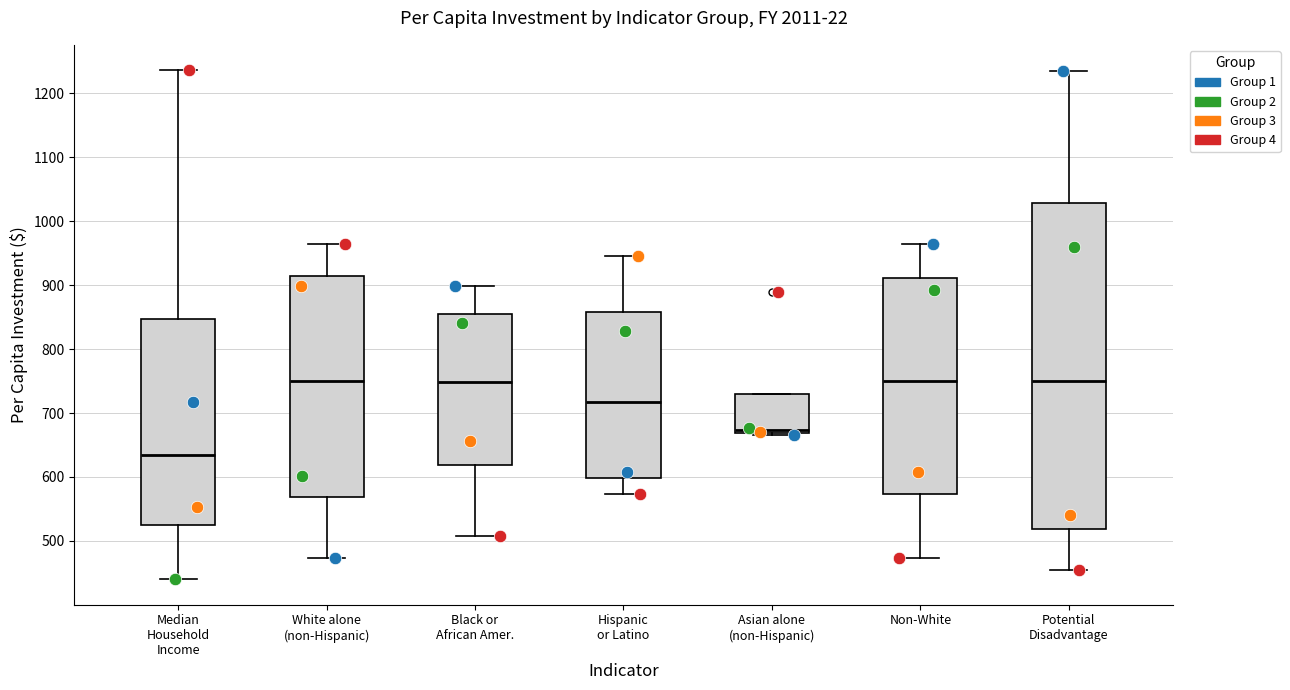

Where is the lower edge of the box for Asian alone (non-Hispanic) on the y-axis? The values are not printed on the chart, so give them approximately, as read against the axis.

670